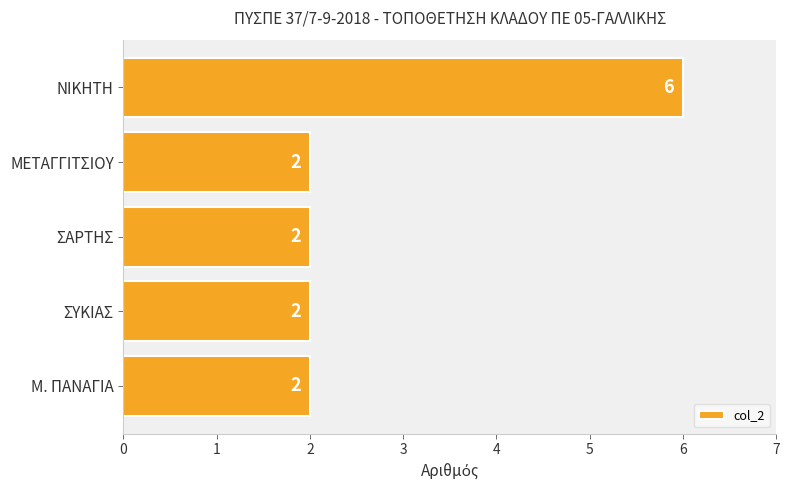

The chart shows a value of 3 at ΣΥΚΙΑΣ. True or false?

False